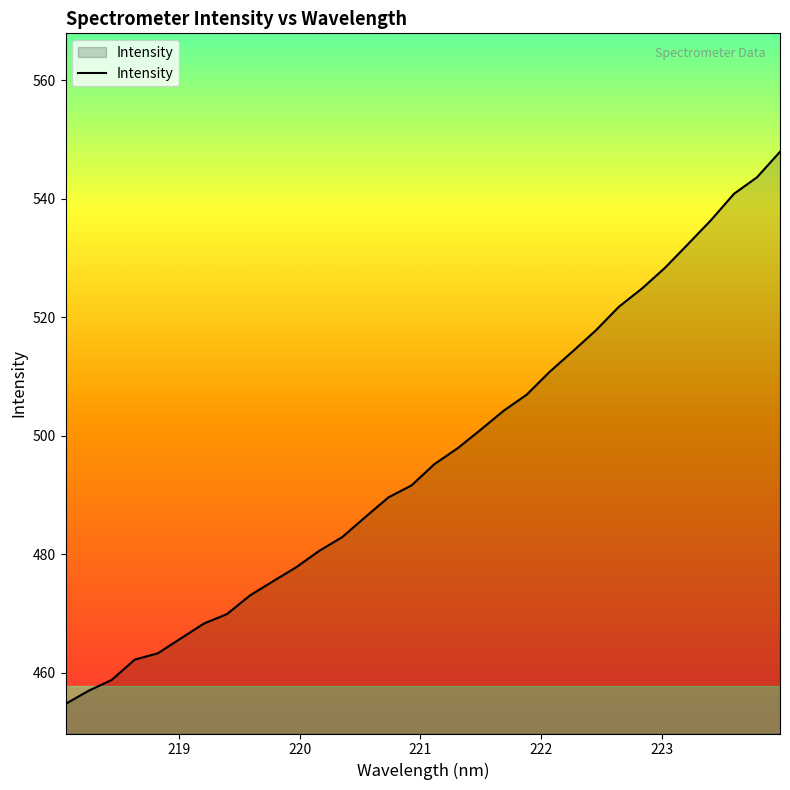

What is the greatest value displayed?

547.9